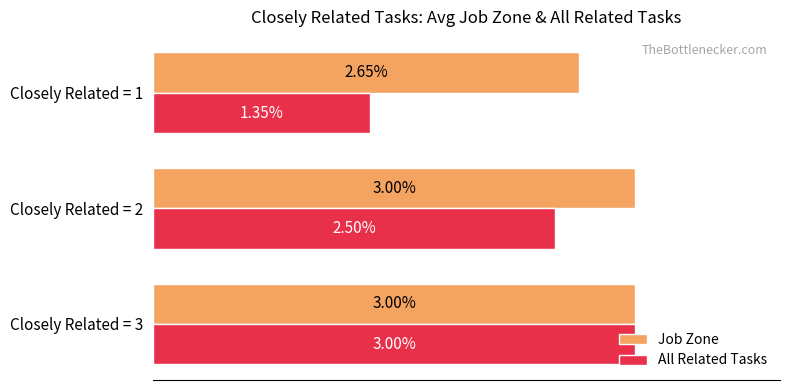

Is the value of Job Zone at Closely Related = 1 greater than the value of All Related Tasks at Closely Related = 1?

Yes